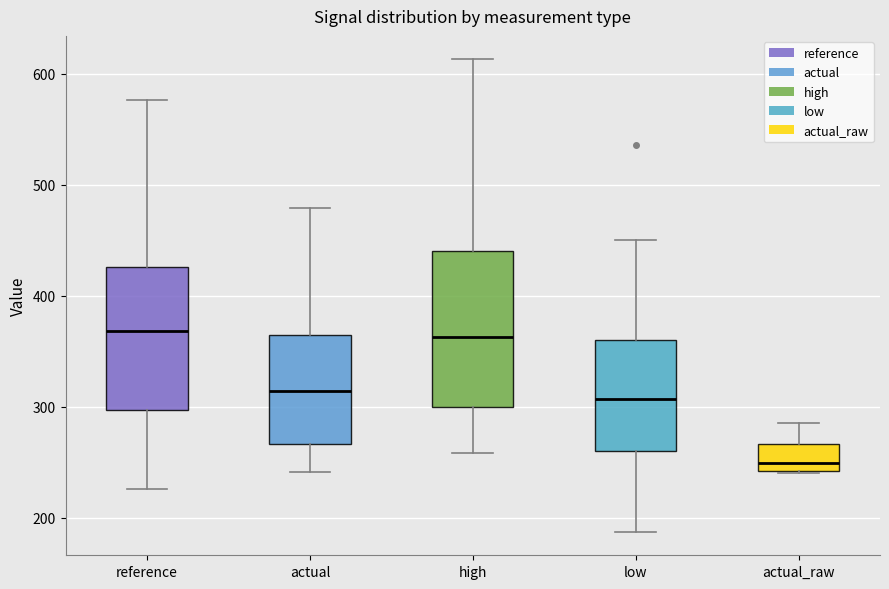

Comparing the boxes themselves (not the whiskers), which one is the tallest?

high